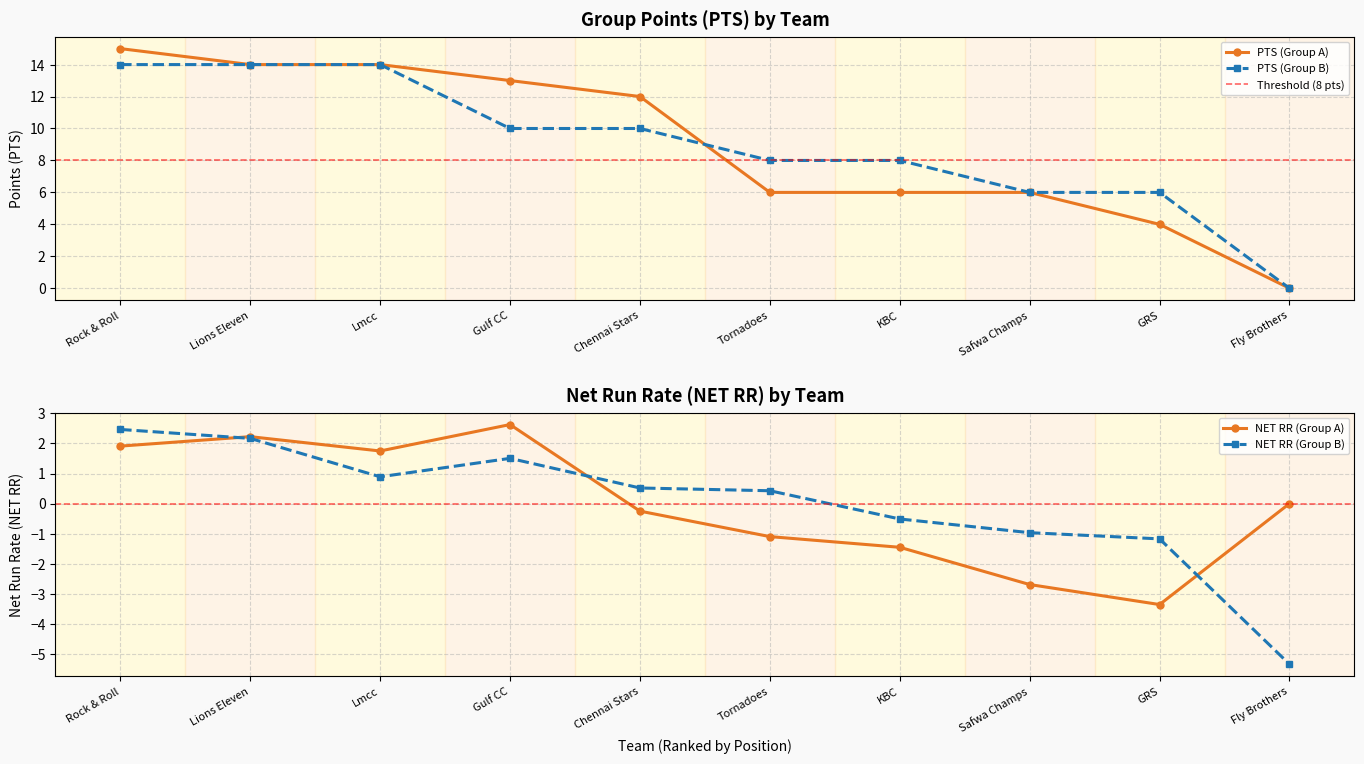

True or false: NET RR (Group A) has more than 2 points higher than both neighbors.

False